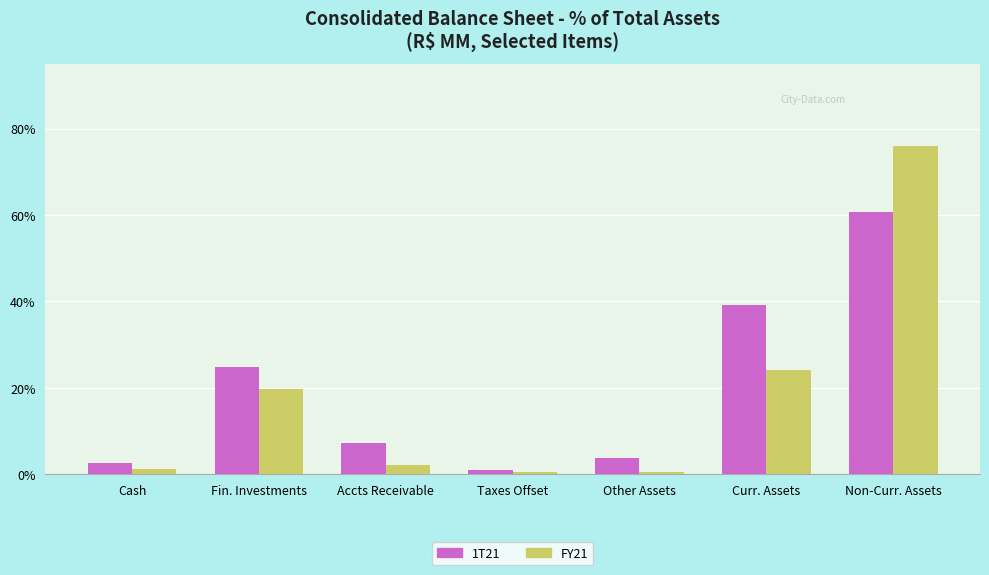

What are all the series names shown in the legend?

1T21, FY21